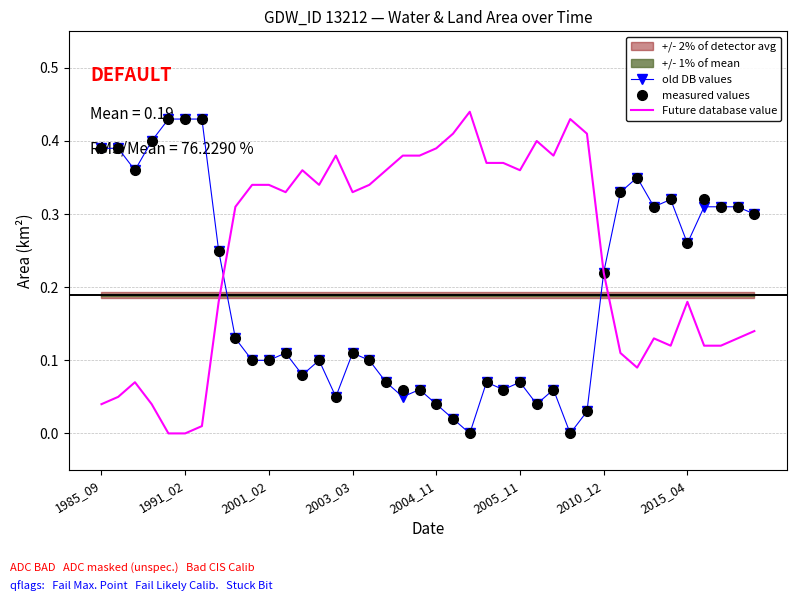

Which series has the widest spread of values?

Future database value